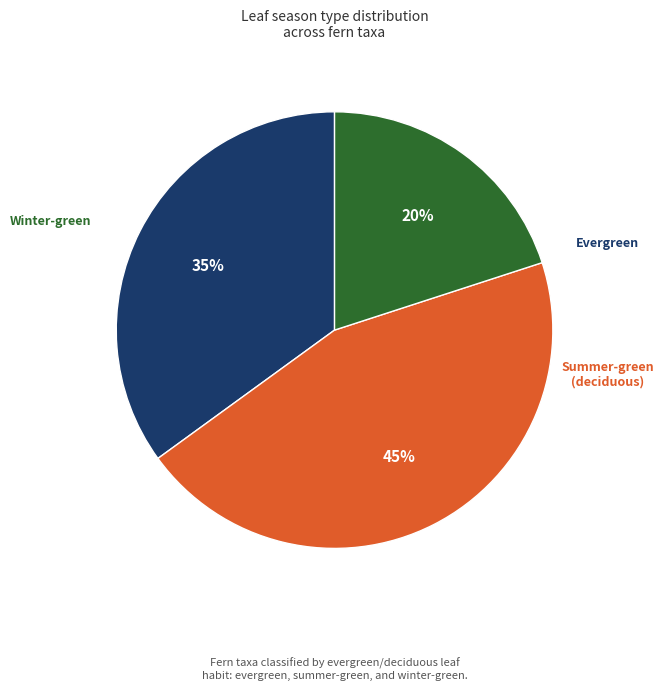

Is there any slice that represents more than half of the pie?

No